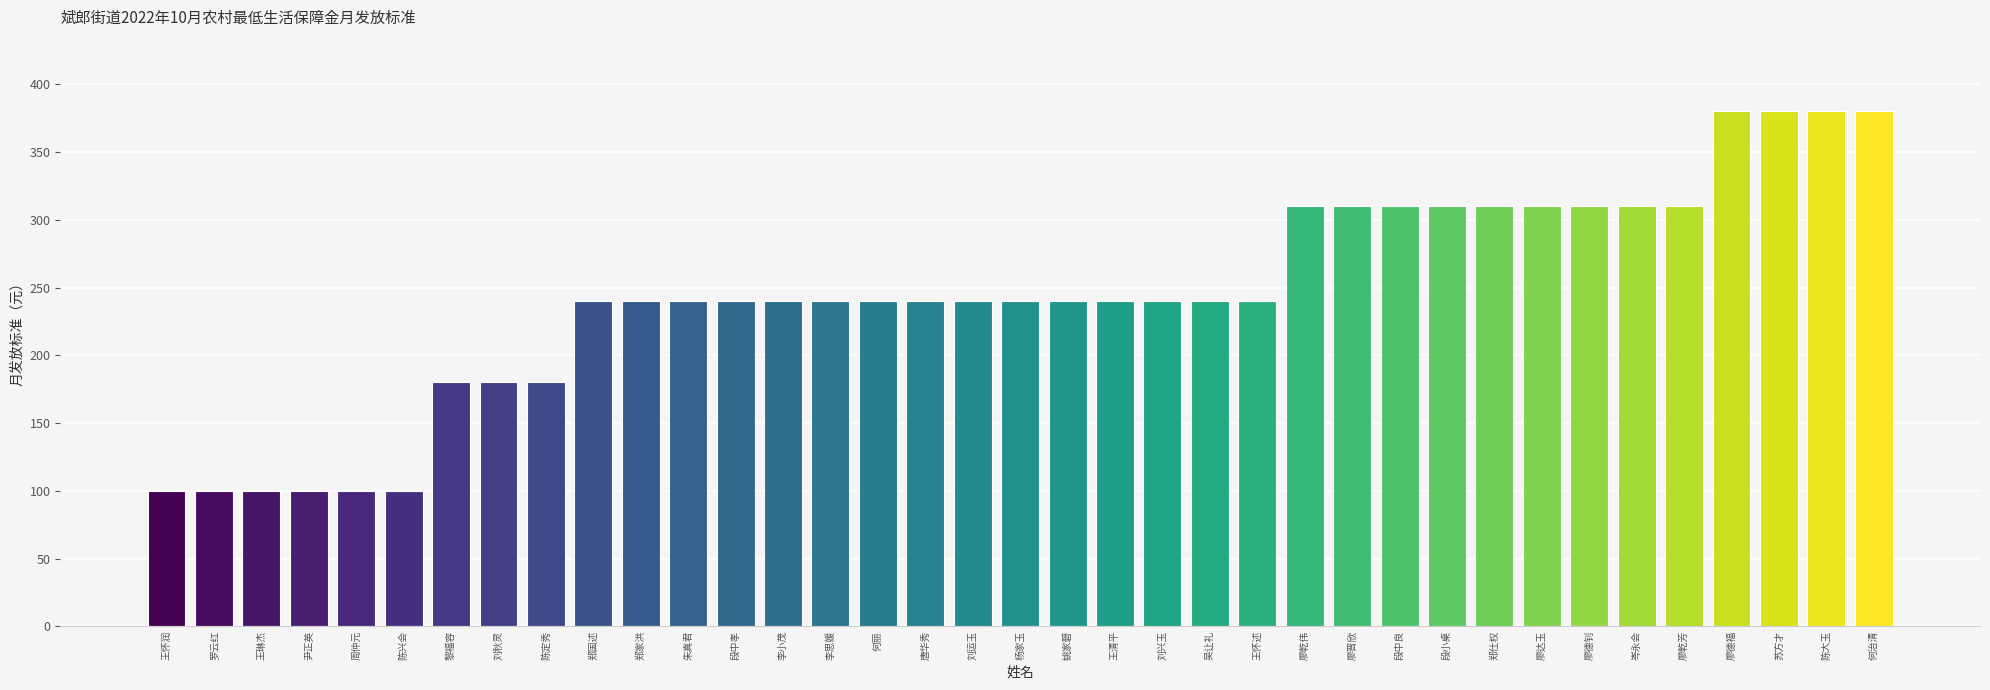

What is the sum of all values?

9050